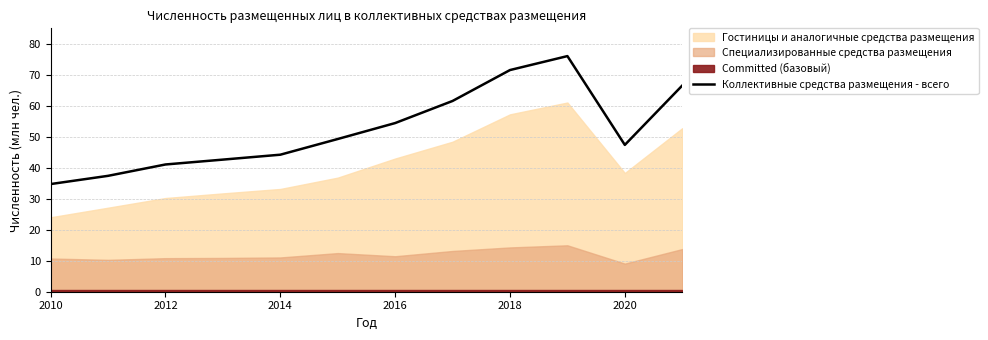

True or false: Коллективные средства размещения - всего has a value of 34.7 at 2010.

True